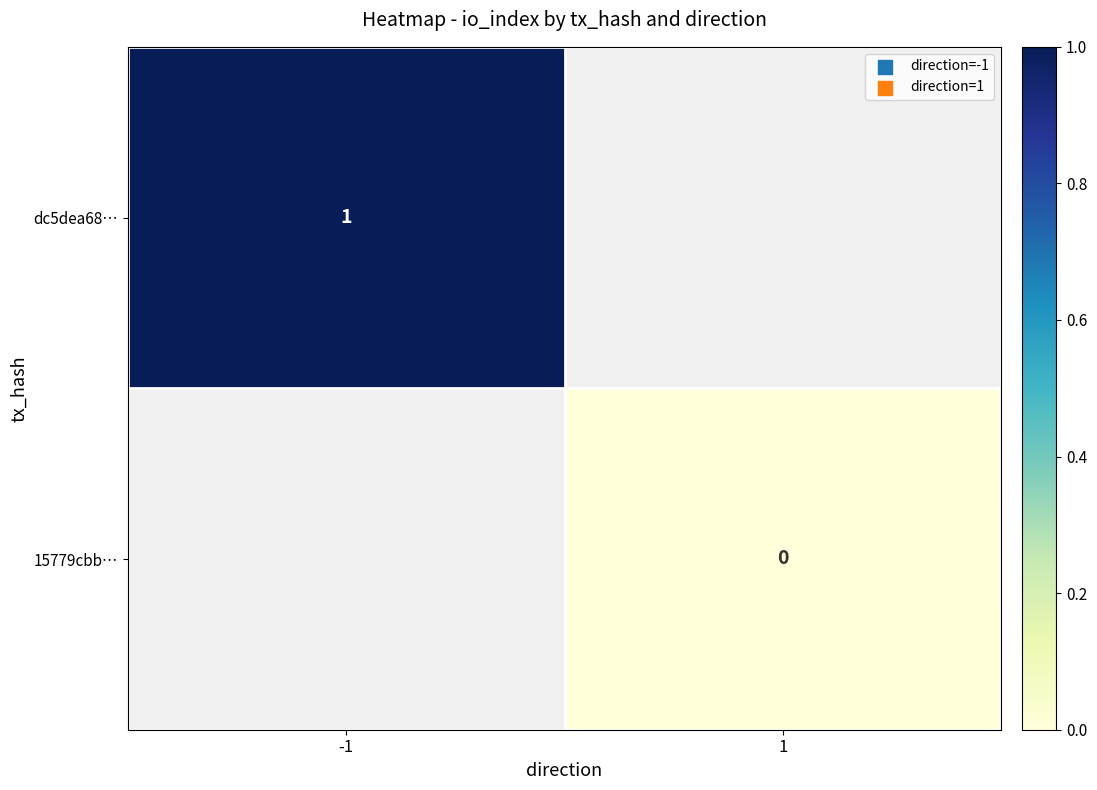

The value of dc5dea68… at -1 is 2. True or false?

False